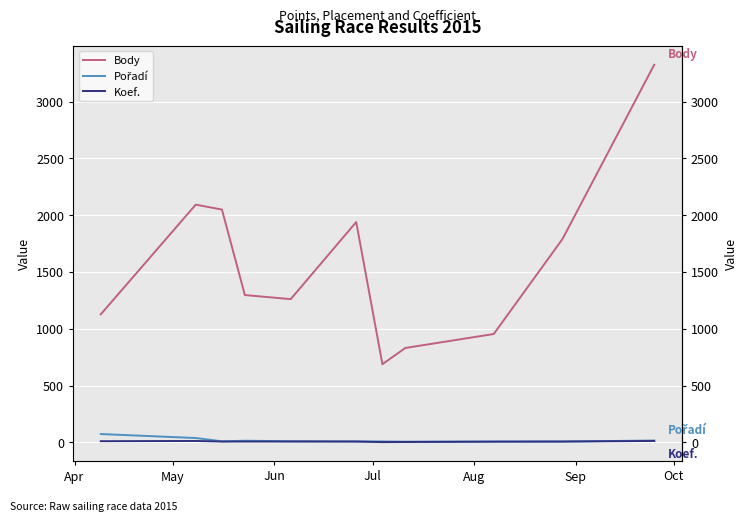

At which label does Koef. first exceed 7?

Apr